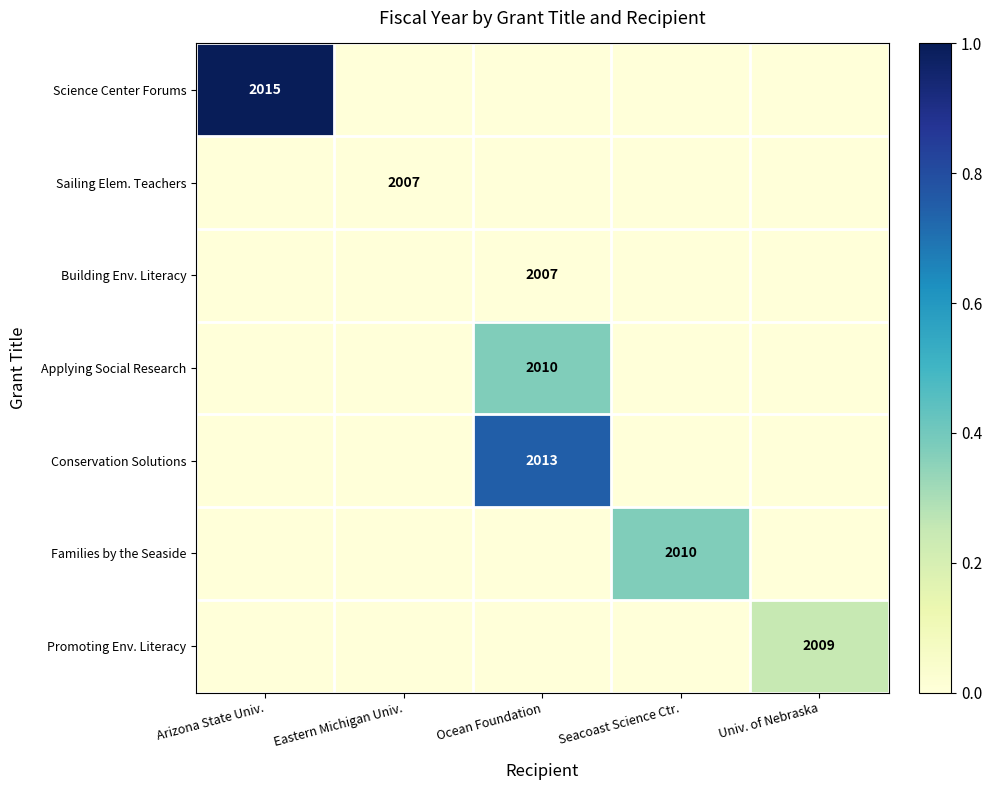

The value of Conservation Solutions at Ocean Foundation is 883. True or false?

False